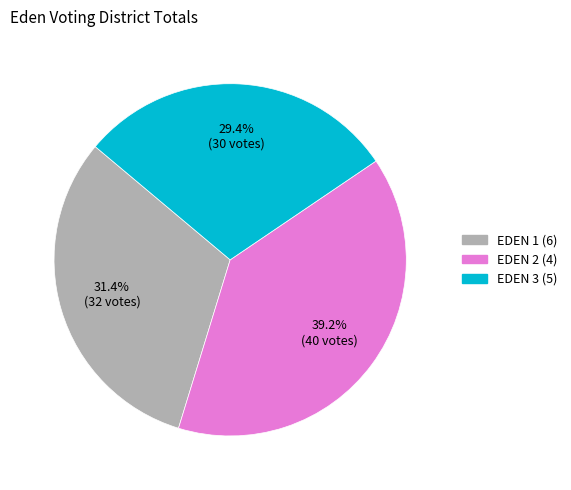

Does any single category account for the majority?

No